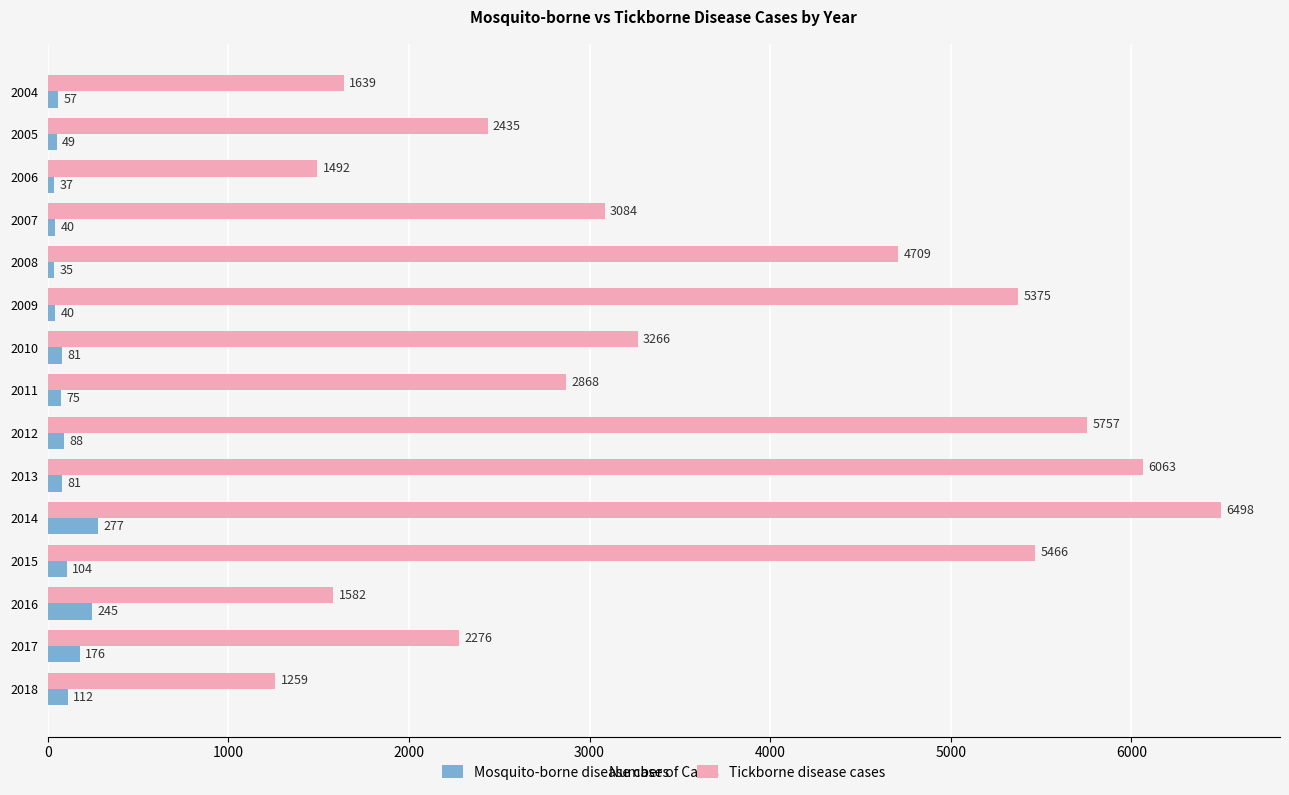

What is the smallest value displayed?

35